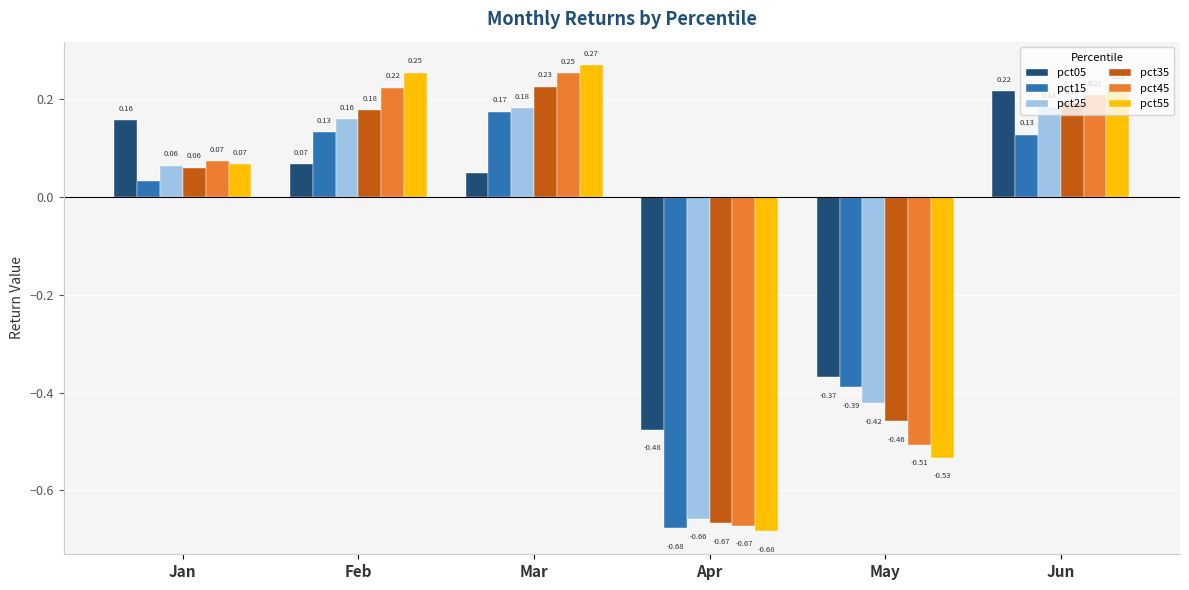

Which label corresponds to the smallest value in the chart?

Apr